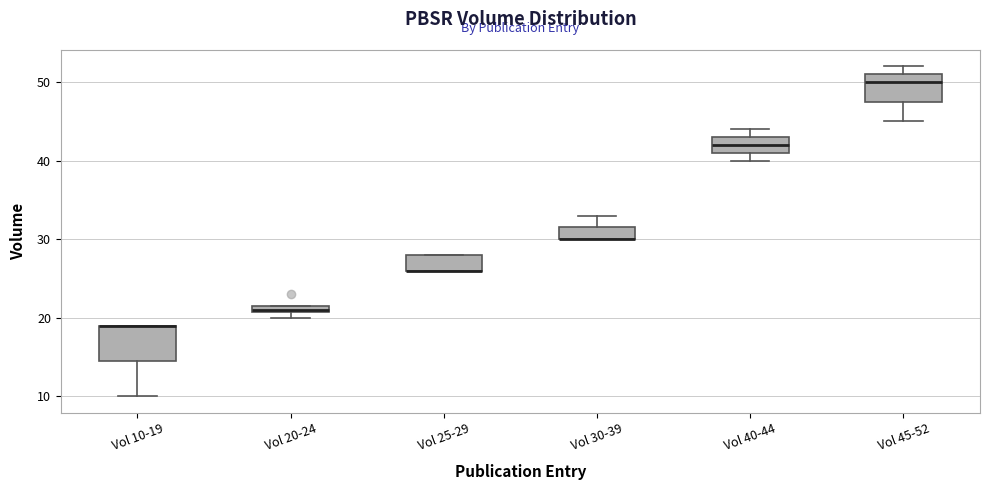

Which box is the tallest, from its lower edge to its upper edge?

Vol 10-19